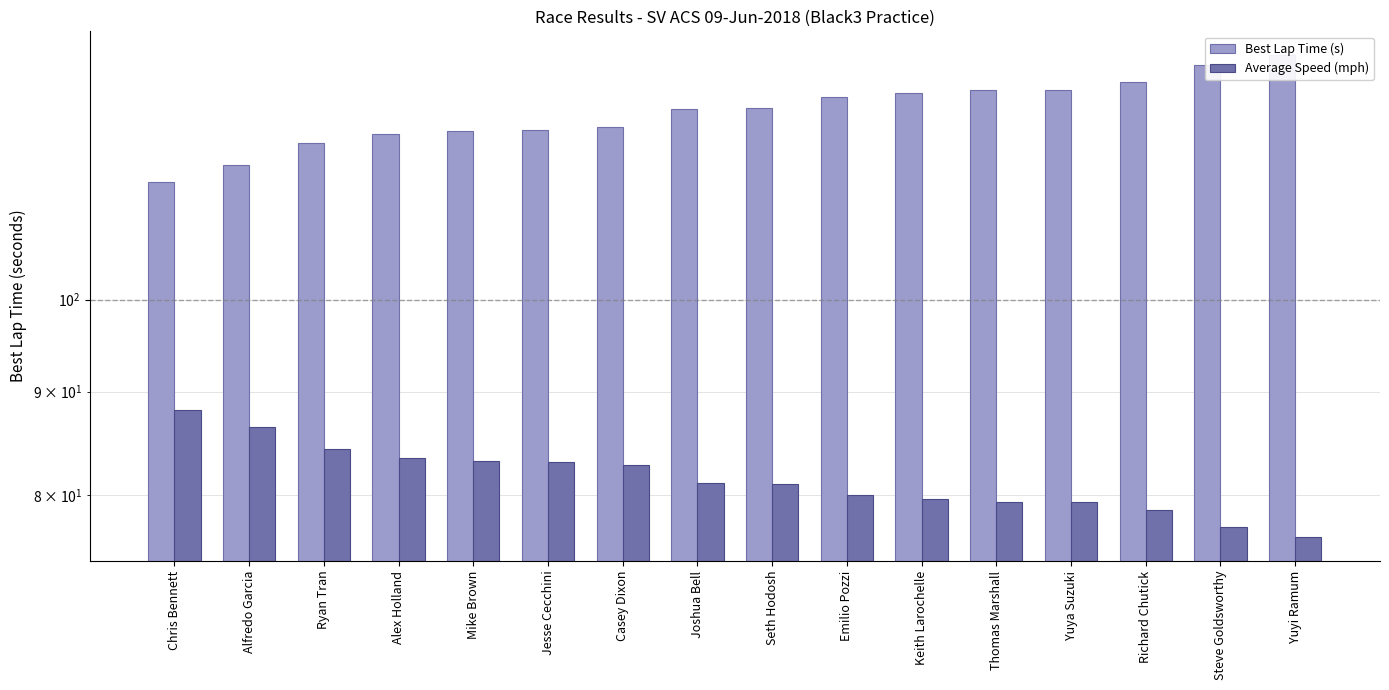

Which has a higher value, Yuyi Ramum or Steve Goldsworthy?

Yuyi Ramum